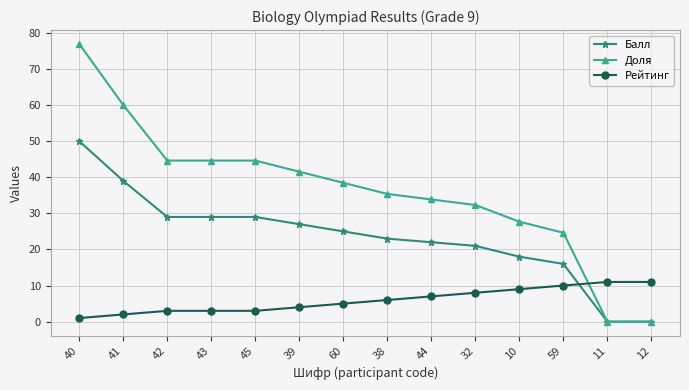

True or false: Доля has more than 1 points higher than both neighbors.

False